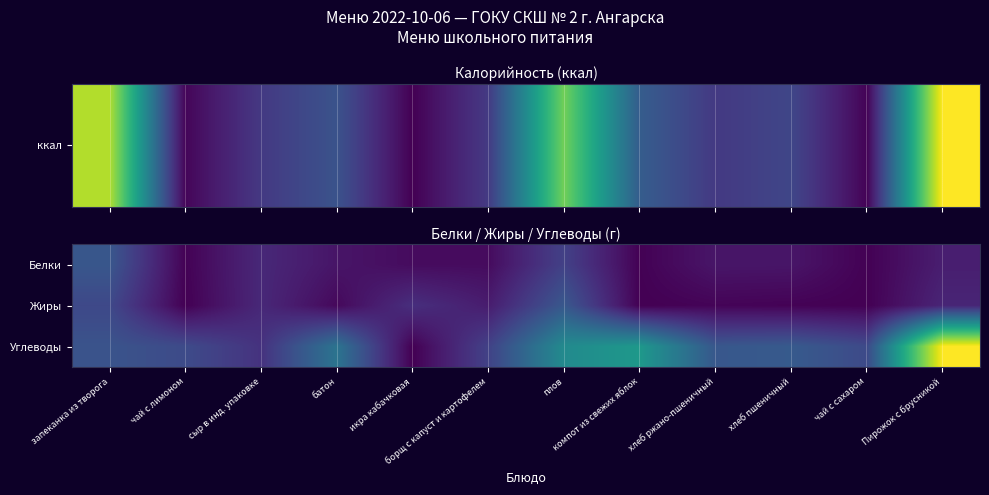

Which has a higher value, хлеб пшеничный or батон?

хлеб пшеничный